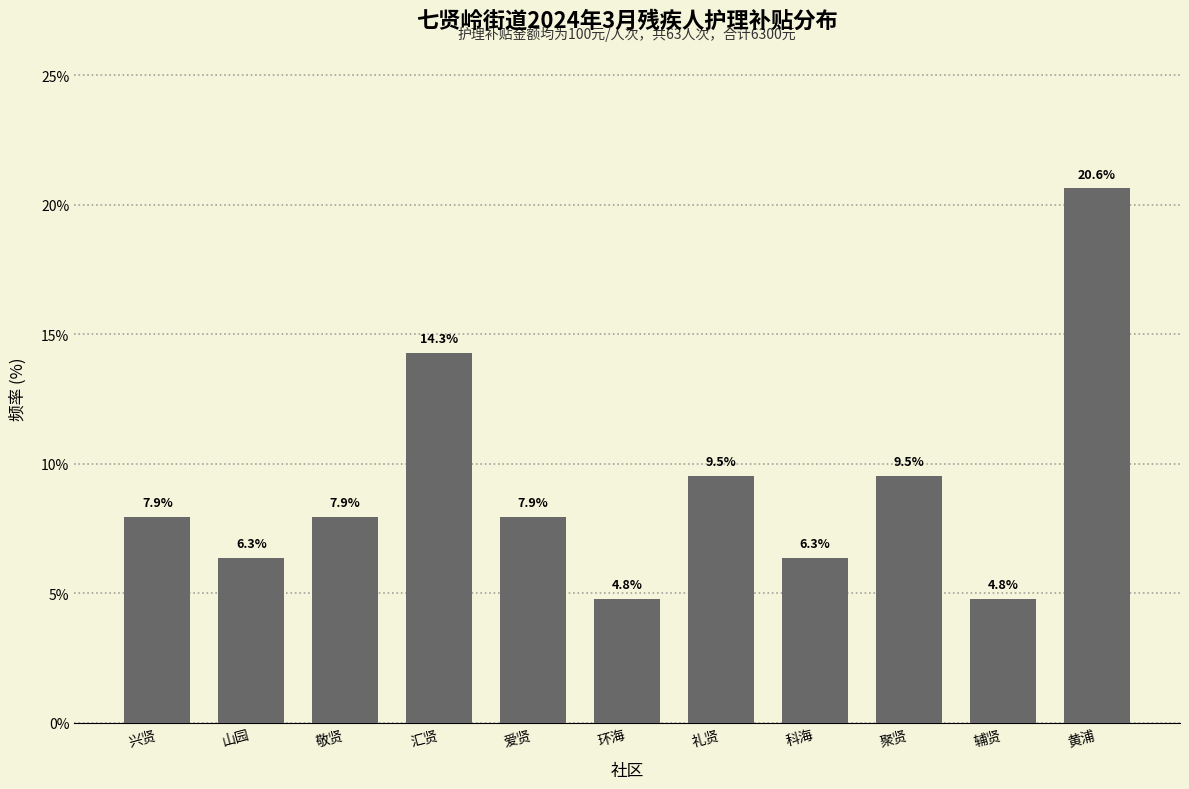

Reading left to right, transcribe all the data shown in this chart.

7.9	6.3	7.9	14.3	7.9	4.8	9.5	6.3	9.5	4.8	20.6